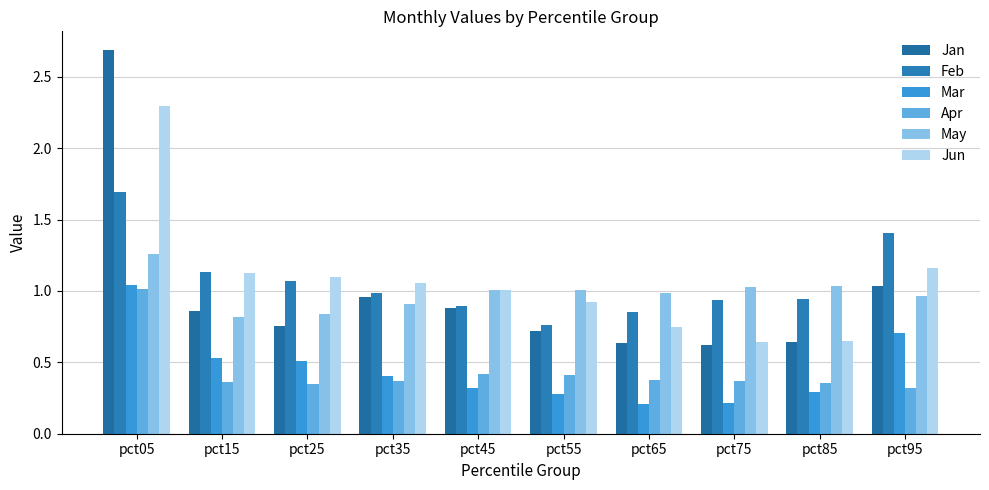

Reading left to right, list all the values displayed in this chart.

Jan: pct05=2.7	pct15=0.9	pct25=0.8	pct35=1.0	pct45=0.9	pct55=0.7	pct65=0.6	pct75=0.6	pct85=0.6	pct95=1.0
Feb: pct05=1.7	pct15=1.1	pct25=1.1	pct35=1.0	pct45=0.9	pct55=0.8	pct65=0.9	pct75=0.9	pct85=0.9	pct95=1.4
Mar: pct05=1.0	pct15=0.5	pct25=0.5	pct35=0.4	pct45=0.3	pct55=0.3	pct65=0.2	pct75=0.2	pct85=0.3	pct95=0.7
Apr: pct05=1.0	pct15=0.4	pct25=0.3	pct35=0.4	pct45=0.4	pct55=0.4	pct65=0.4	pct75=0.4	pct85=0.4	pct95=0.3
May: pct05=1.3	pct15=0.8	pct25=0.8	pct35=0.9	pct45=1.0	pct55=1.0	pct65=1.0	pct75=1.0	pct85=1.0	pct95=1.0
Jun: pct05=2.3	pct15=1.1	pct25=1.1	pct35=1.1	pct45=1.0	pct55=0.9	pct65=0.7	pct75=0.6	pct85=0.7	pct95=1.2